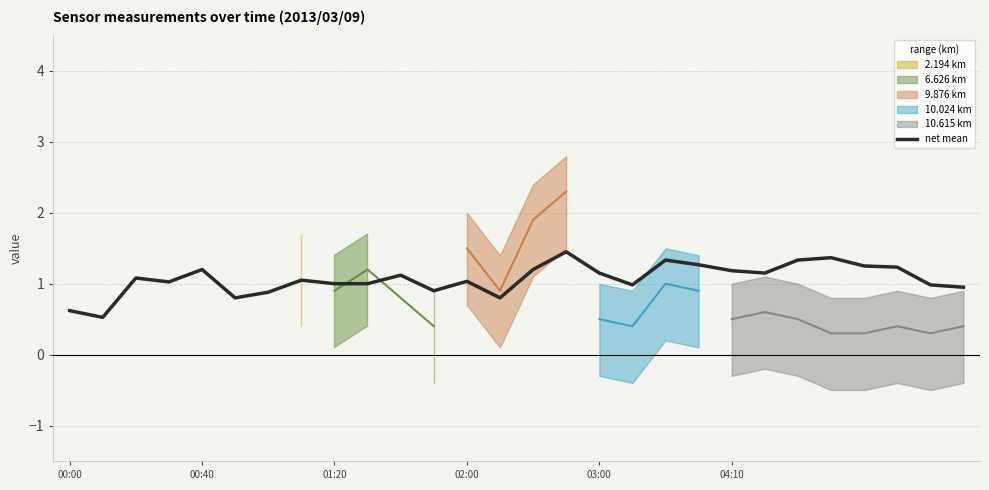

What is the change in value from 9 to 10?

+0.1